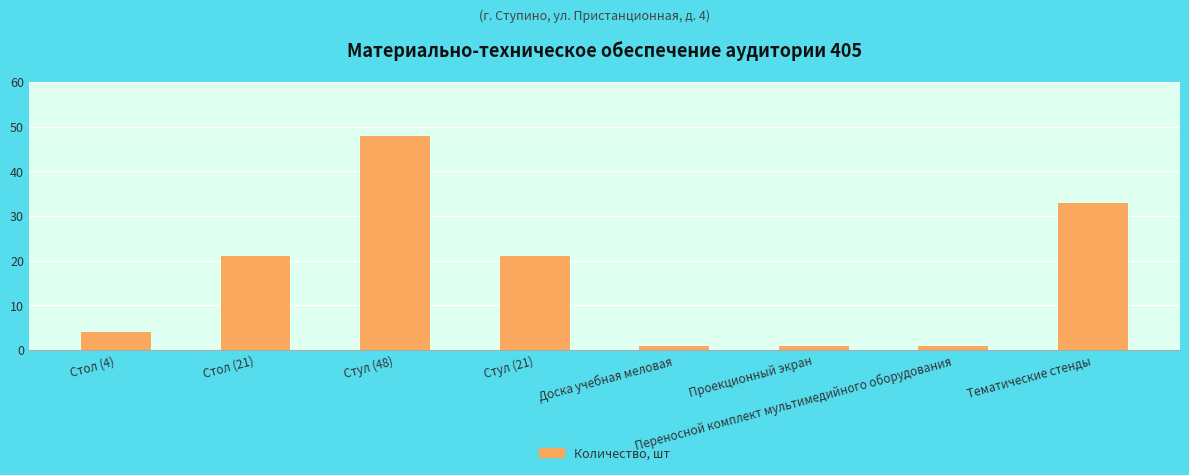

What is the label of the 1st bar from the left?

Стол (4)